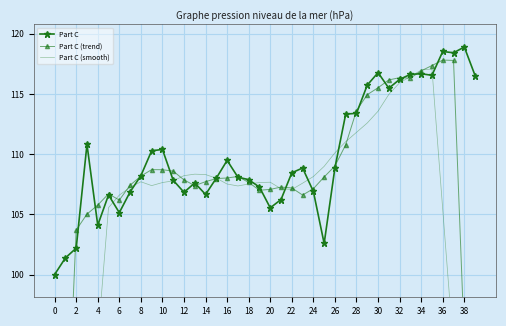

At which category is the sum across all series the highest?

35